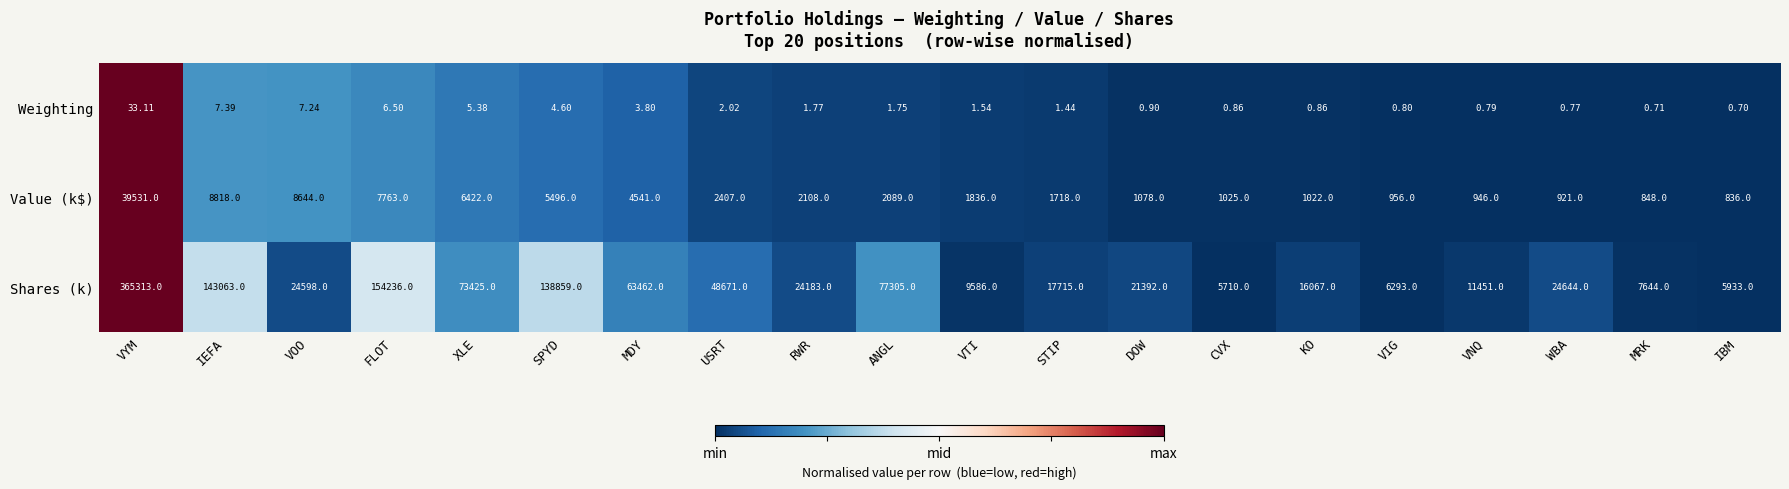

Which series has the largest range (max minus min)?

Shares (k)